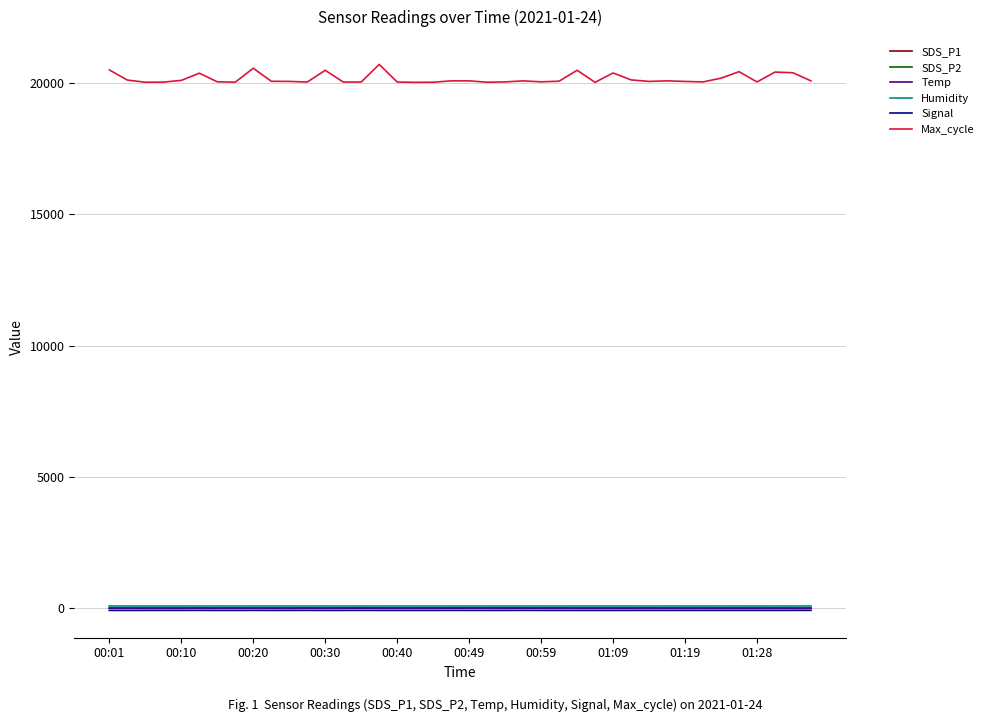

What is the greatest value displayed?

20702.0